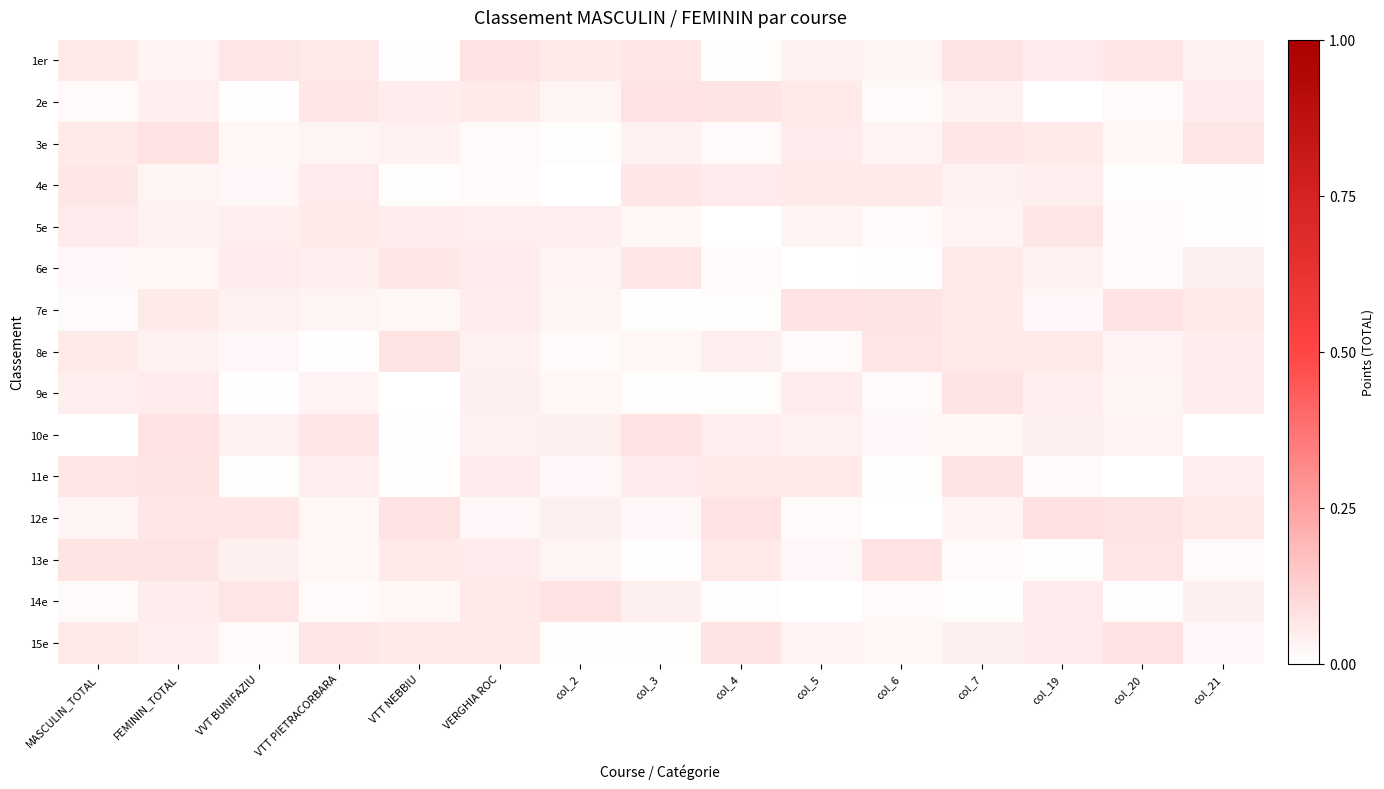

Reading right to left, transcribe all the data shown in this chart.

1er: col_21=0.0	col_20=0.1	col_19=0.1	col_7=0.1	col_6=0.0	col_5=0.0	col_4=0.0	col_3=0.1	col_2=0.1	VERGHIA ROC=0.1	VTT NEBBIU=0.0	VTT PIETRACORBARA=0.1	VVT BUNIFAZIU=0.1	FEMININ_TOTAL=0.0	MASCULIN_TOTAL=0.1
2e: col_21=0.1	col_20=0.0	col_19=0.0	col_7=0.0	col_6=0.0	col_5=0.1	col_4=0.1	col_3=0.1	col_2=0.0	VERGHIA ROC=0.1	VTT NEBBIU=0.1	VTT PIETRACORBARA=0.1	VVT BUNIFAZIU=0.0	FEMININ_TOTAL=0.0	MASCULIN_TOTAL=0.0
3e: col_21=0.1	col_20=0.0	col_19=0.1	col_7=0.1	col_6=0.0	col_5=0.1	col_4=0.0	col_3=0.0	col_2=0.0	VERGHIA ROC=0.0	VTT NEBBIU=0.0	VTT PIETRACORBARA=0.0	VVT BUNIFAZIU=0.0	FEMININ_TOTAL=0.1	MASCULIN_TOTAL=0.1
4e: col_21=0.0	col_20=0.0	col_19=0.0	col_7=0.0	col_6=0.1	col_5=0.1	col_4=0.1	col_3=0.1	col_2=0.0	VERGHIA ROC=0.0	VTT NEBBIU=0.0	VTT PIETRACORBARA=0.1	VVT BUNIFAZIU=0.0	FEMININ_TOTAL=0.0	MASCULIN_TOTAL=0.1
5e: col_21=0.0	col_20=0.0	col_19=0.1	col_7=0.0	col_6=0.0	col_5=0.0	col_4=0.0	col_3=0.0	col_2=0.0	VERGHIA ROC=0.0	VTT NEBBIU=0.1	VTT PIETRACORBARA=0.1	VVT BUNIFAZIU=0.0	FEMININ_TOTAL=0.0	MASCULIN_TOTAL=0.1
6e: col_21=0.0	col_20=0.0	col_19=0.0	col_7=0.1	col_6=0.0	col_5=0.0	col_4=0.0	col_3=0.1	col_2=0.0	VERGHIA ROC=0.1	VTT NEBBIU=0.1	VTT PIETRACORBARA=0.0	VVT BUNIFAZIU=0.1	FEMININ_TOTAL=0.0	MASCULIN_TOTAL=0.0
7e: col_21=0.1	col_20=0.1	col_19=0.0	col_7=0.1	col_6=0.1	col_5=0.1	col_4=0.0	col_3=0.0	col_2=0.0	VERGHIA ROC=0.1	VTT NEBBIU=0.0	VTT PIETRACORBARA=0.0	VVT BUNIFAZIU=0.0	FEMININ_TOTAL=0.1	MASCULIN_TOTAL=0.0
8e: col_21=0.1	col_20=0.0	col_19=0.1	col_7=0.1	col_6=0.1	col_5=0.0	col_4=0.0	col_3=0.0	col_2=0.0	VERGHIA ROC=0.0	VTT NEBBIU=0.1	VTT PIETRACORBARA=0.0	VVT BUNIFAZIU=0.0	FEMININ_TOTAL=0.0	MASCULIN_TOTAL=0.1
9e: col_21=0.0	col_20=0.0	col_19=0.0	col_7=0.1	col_6=0.0	col_5=0.0	col_4=0.0	col_3=0.0	col_2=0.0	VERGHIA ROC=0.0	VTT NEBBIU=0.0	VTT PIETRACORBARA=0.0	VVT BUNIFAZIU=0.0	FEMININ_TOTAL=0.1	MASCULIN_TOTAL=0.0
10e: col_21=0.0	col_20=0.0	col_19=0.0	col_7=0.0	col_6=0.0	col_5=0.0	col_4=0.0	col_3=0.1	col_2=0.0	VERGHIA ROC=0.0	VTT NEBBIU=0.0	VTT PIETRACORBARA=0.1	VVT BUNIFAZIU=0.0	FEMININ_TOTAL=0.1	MASCULIN_TOTAL=0.0
11e: col_21=0.0	col_20=0.0	col_19=0.0	col_7=0.1	col_6=0.0	col_5=0.1	col_4=0.1	col_3=0.1	col_2=0.0	VERGHIA ROC=0.1	VTT NEBBIU=0.0	VTT PIETRACORBARA=0.0	VVT BUNIFAZIU=0.0	FEMININ_TOTAL=0.1	MASCULIN_TOTAL=0.1
12e: col_21=0.1	col_20=0.1	col_19=0.1	col_7=0.0	col_6=0.0	col_5=0.0	col_4=0.1	col_3=0.0	col_2=0.0	VERGHIA ROC=0.0	VTT NEBBIU=0.1	VTT PIETRACORBARA=0.0	VVT BUNIFAZIU=0.1	FEMININ_TOTAL=0.1	MASCULIN_TOTAL=0.0
13e: col_21=0.0	col_20=0.1	col_19=0.0	col_7=0.0	col_6=0.1	col_5=0.0	col_4=0.1	col_3=0.0	col_2=0.0	VERGHIA ROC=0.1	VTT NEBBIU=0.1	VTT PIETRACORBARA=0.0	VVT BUNIFAZIU=0.0	FEMININ_TOTAL=0.1	MASCULIN_TOTAL=0.1
14e: col_21=0.0	col_20=0.0	col_19=0.1	col_7=0.0	col_6=0.0	col_5=0.0	col_4=0.0	col_3=0.0	col_2=0.1	VERGHIA ROC=0.1	VTT NEBBIU=0.0	VTT PIETRACORBARA=0.0	VVT BUNIFAZIU=0.1	FEMININ_TOTAL=0.0	MASCULIN_TOTAL=0.0
15e: col_21=0.0	col_20=0.1	col_19=0.1	col_7=0.0	col_6=0.0	col_5=0.0	col_4=0.1	col_3=0.0	col_2=0.0	VERGHIA ROC=0.1	VTT NEBBIU=0.1	VTT PIETRACORBARA=0.1	VVT BUNIFAZIU=0.0	FEMININ_TOTAL=0.0	MASCULIN_TOTAL=0.1